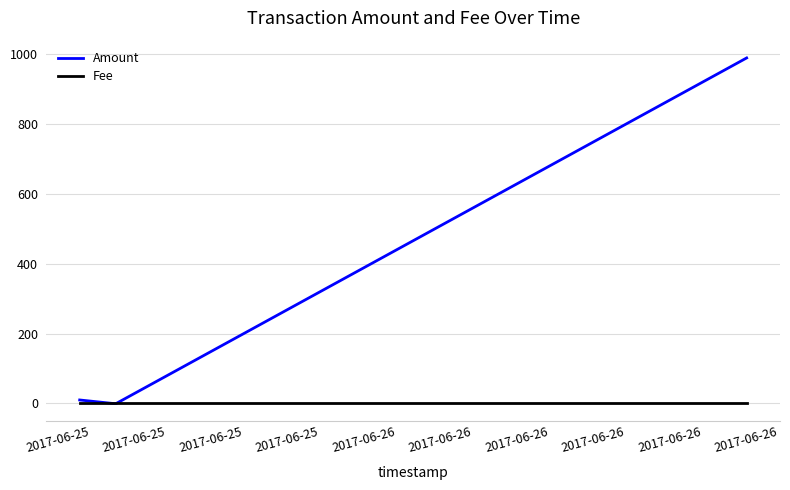

Which series has the largest total across all categories?

Amount